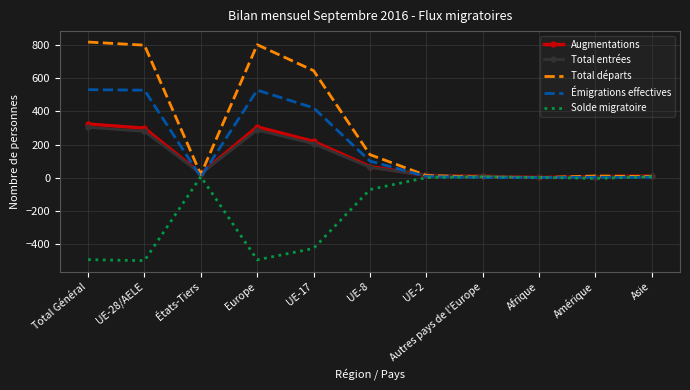

Is the value of Solde migratoire at UE-28/AELE greater than the value of Émigrations effectives at UE-17?

No